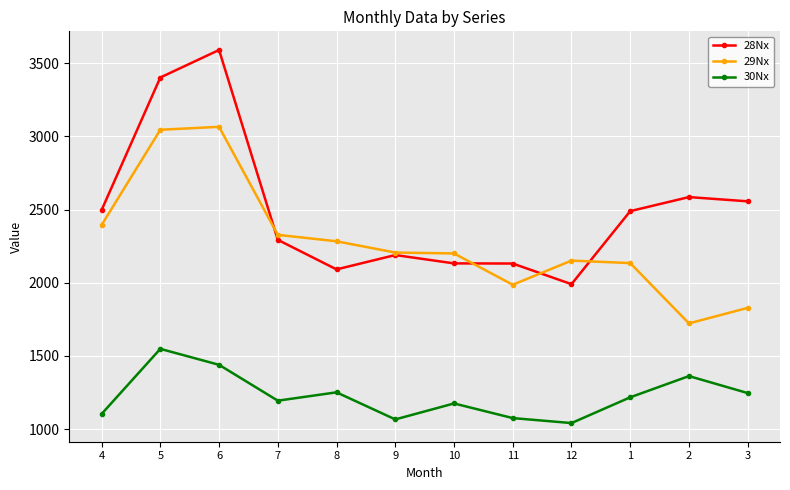

List the series in order of their peak value, highest first.

28Nx, 29Nx, 30Nx